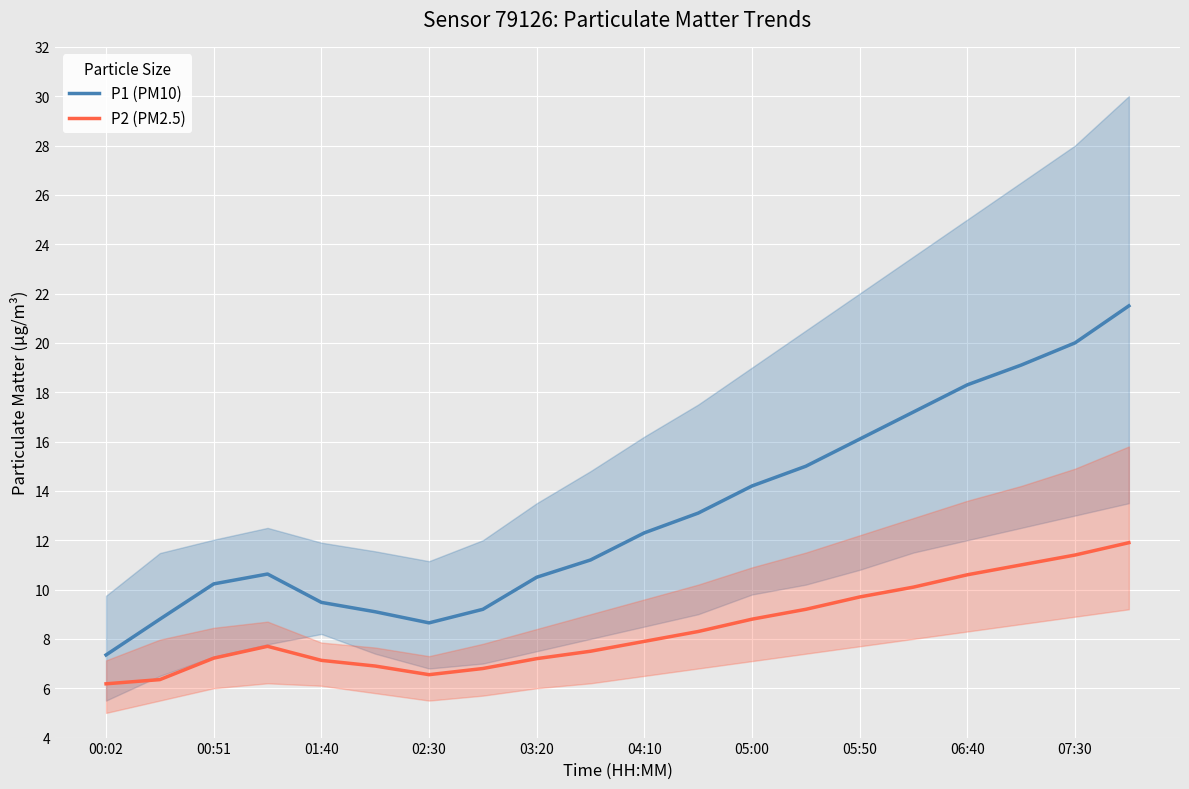

In P1 (PM10), how many points are lower than both neighbors (excluding endpoints)?

1